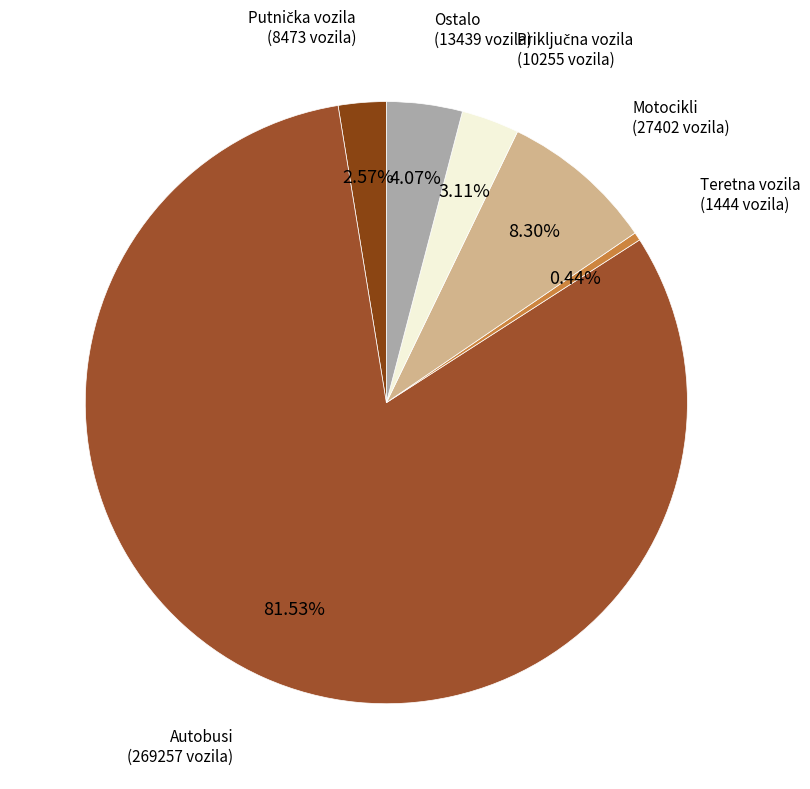

How many slices are in this pie chart?

6